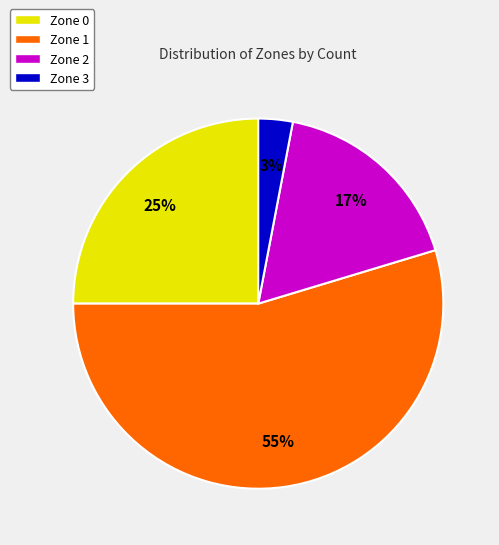

Which slice represents more than half of the pie?

Zone 1